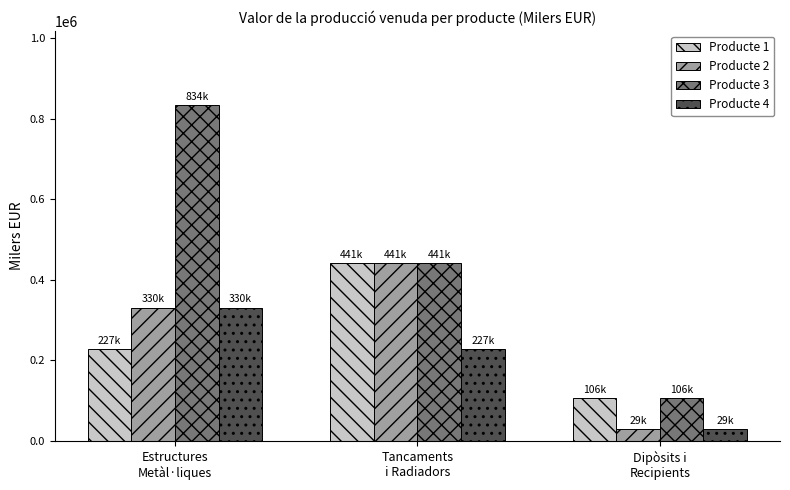

At how many categories does at least one series exceed 338280?

2